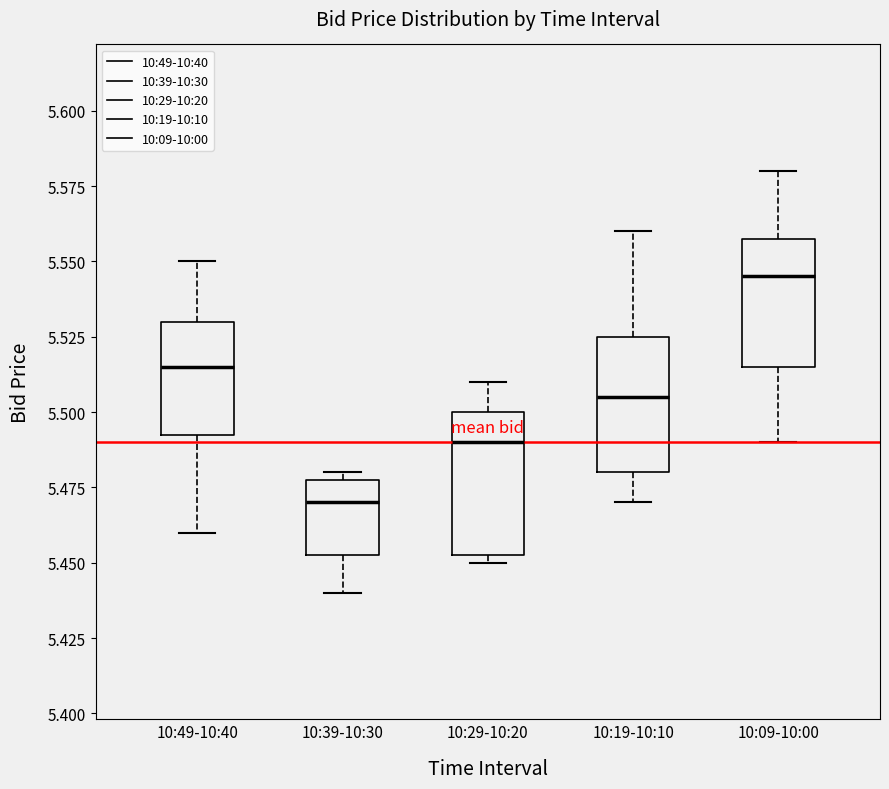

Which box has the lowest median line?

10:39-10:30